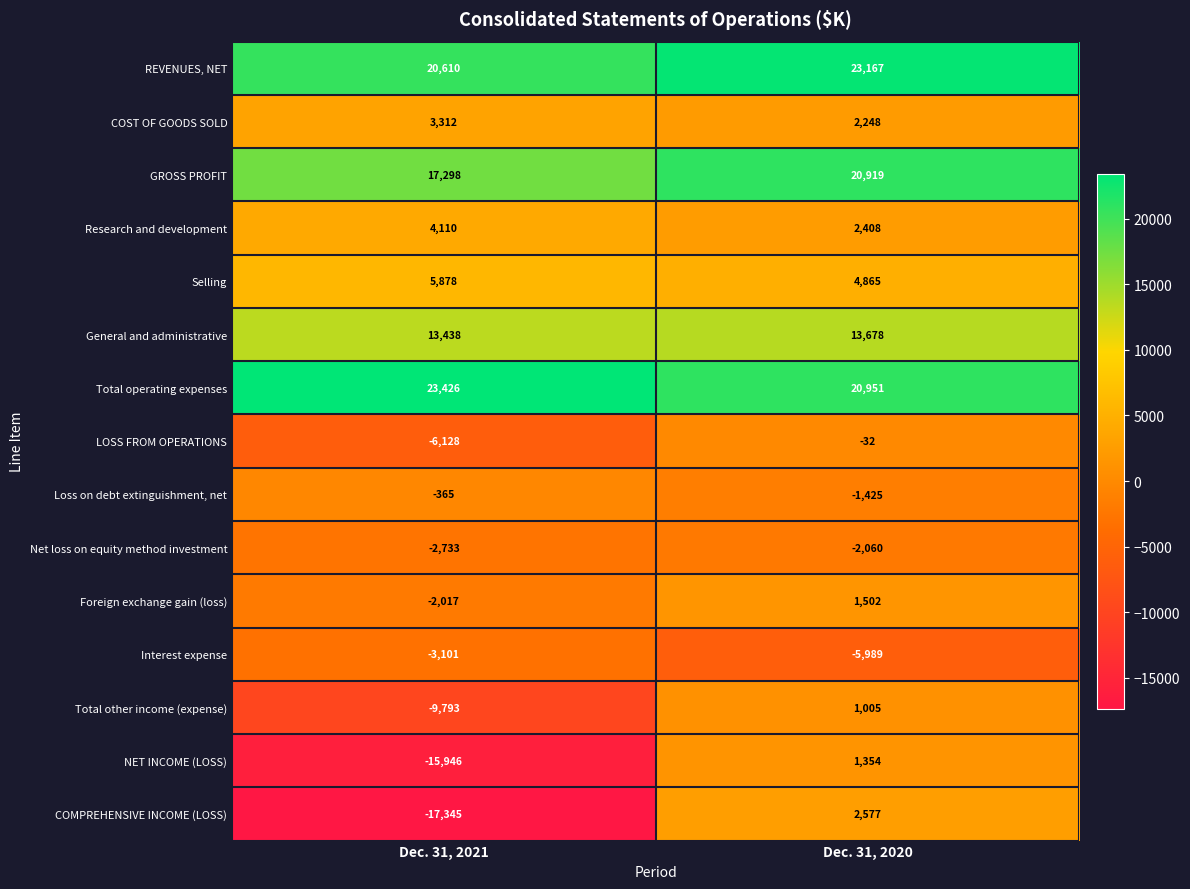

Is it true that Research and development equals 3931 at Dec. 31, 2020?

False